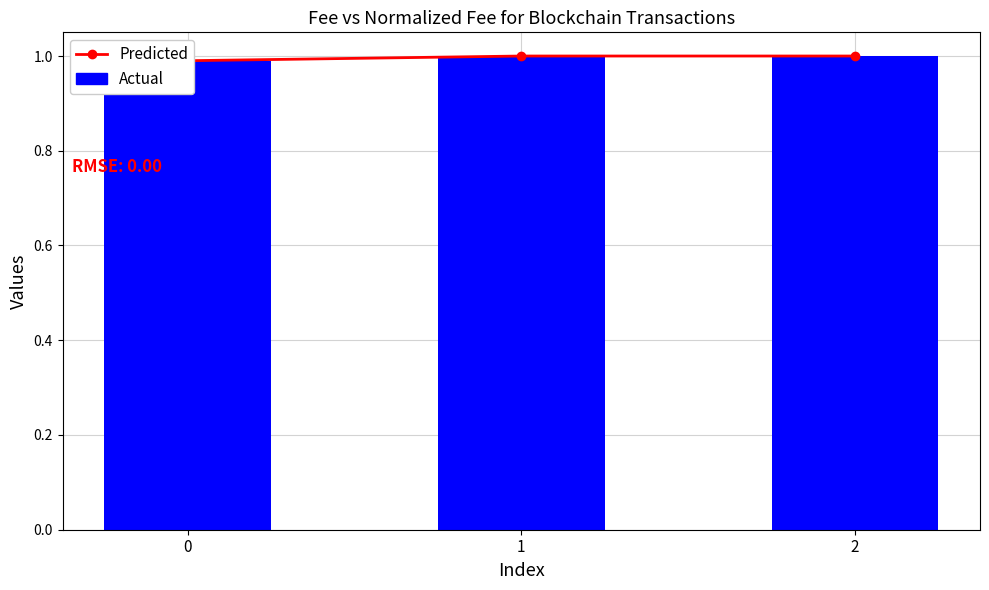

Reading left to right, list all the values displayed in this chart.

Predicted: 1.0	1.0	1.0
Actual: 1.0	1.0	1.0